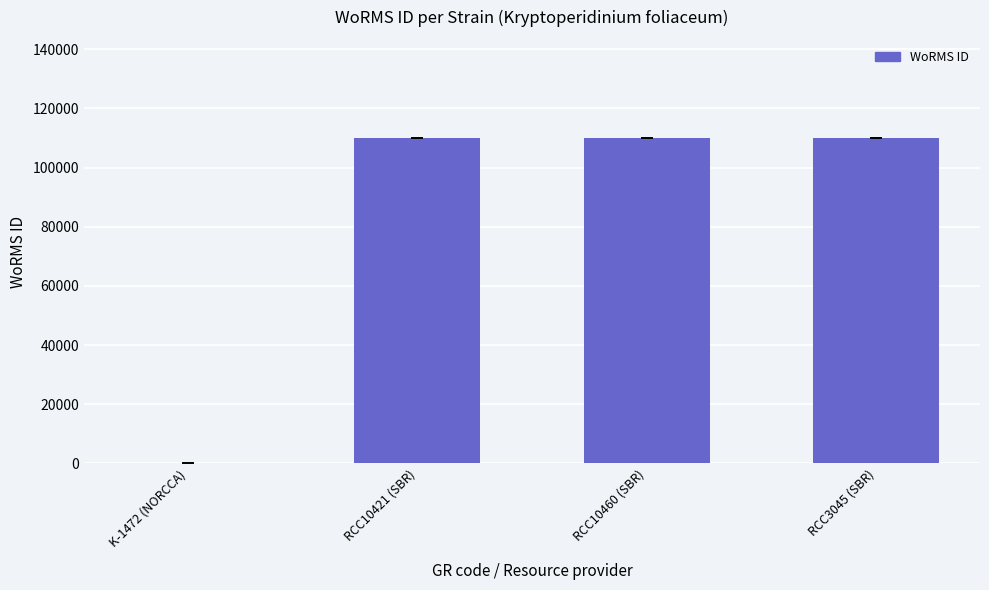

What is the greatest value displayed?

110154